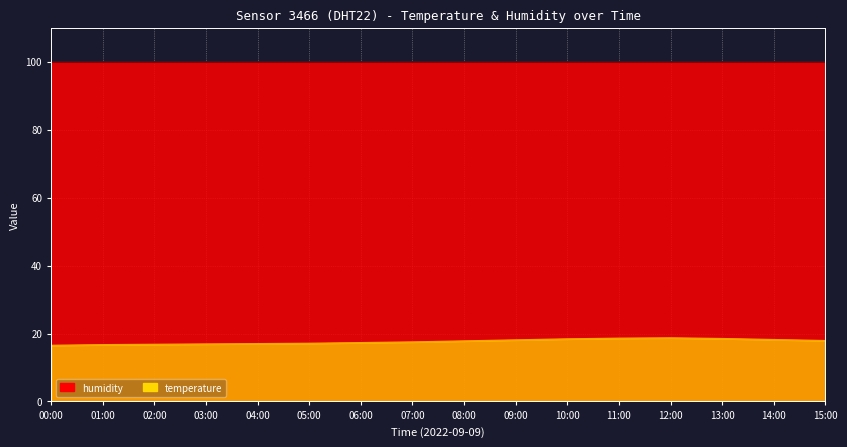

List the labels in order of value, largest first.

12:00, 11:00, 13:00, 10:00, 14:00, 09:00, 15:00, 08:00, 07:00, 06:00, 05:00, 04:00, 03:00, 02:00, 01:00, 00:00